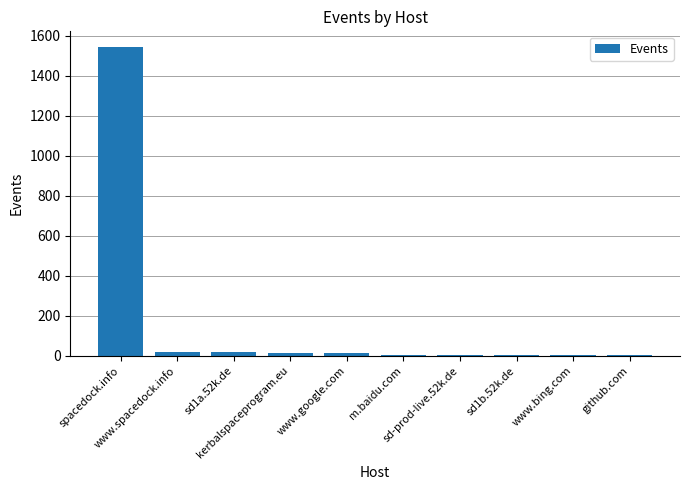

What is the average value?

162